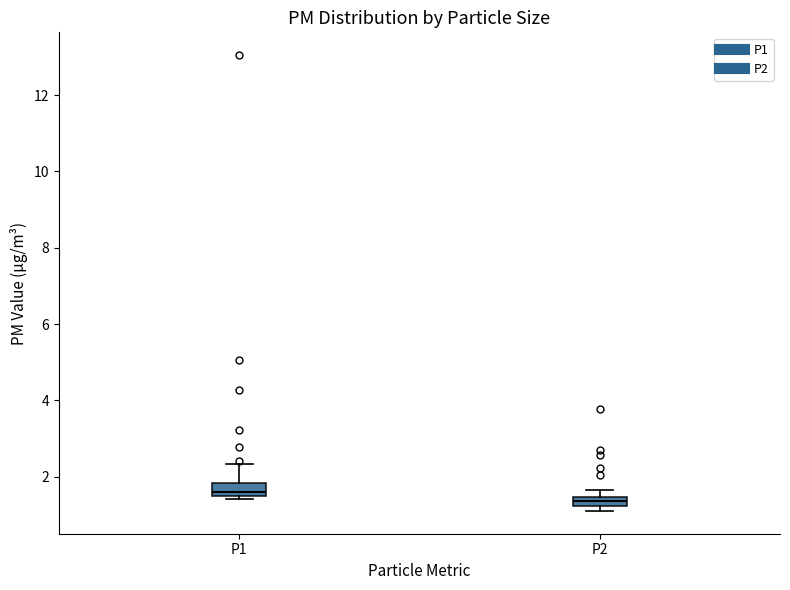

Which box's median line is the highest?

P1